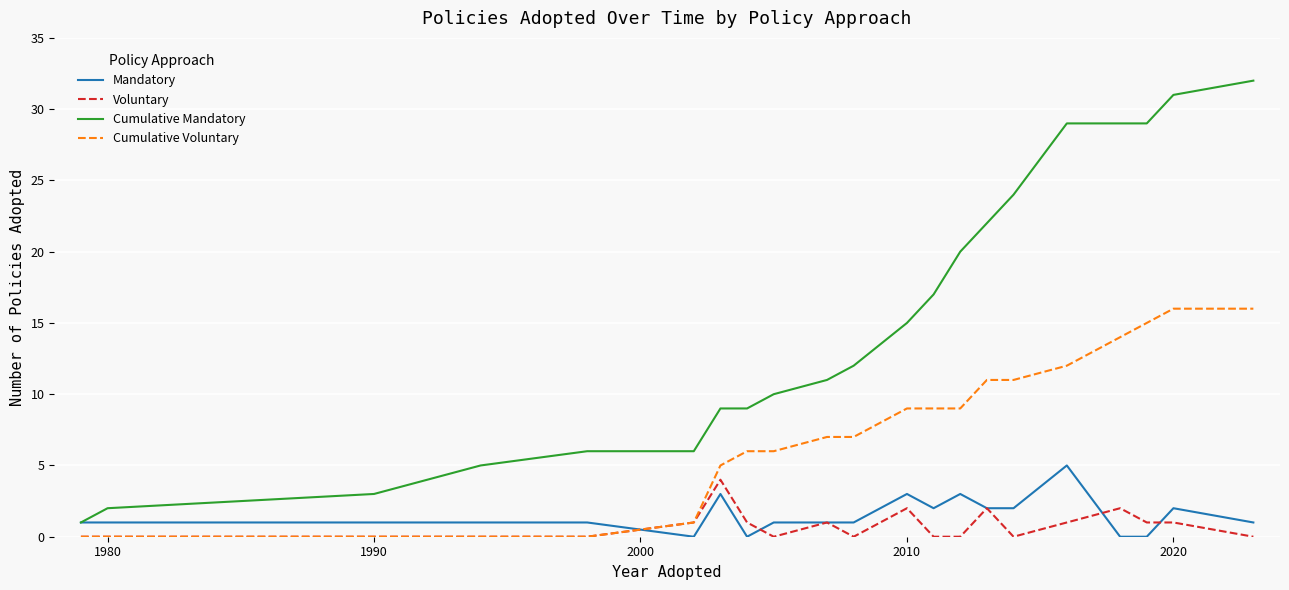

How many values in the Cumulative Mandatory series are below 12?

11